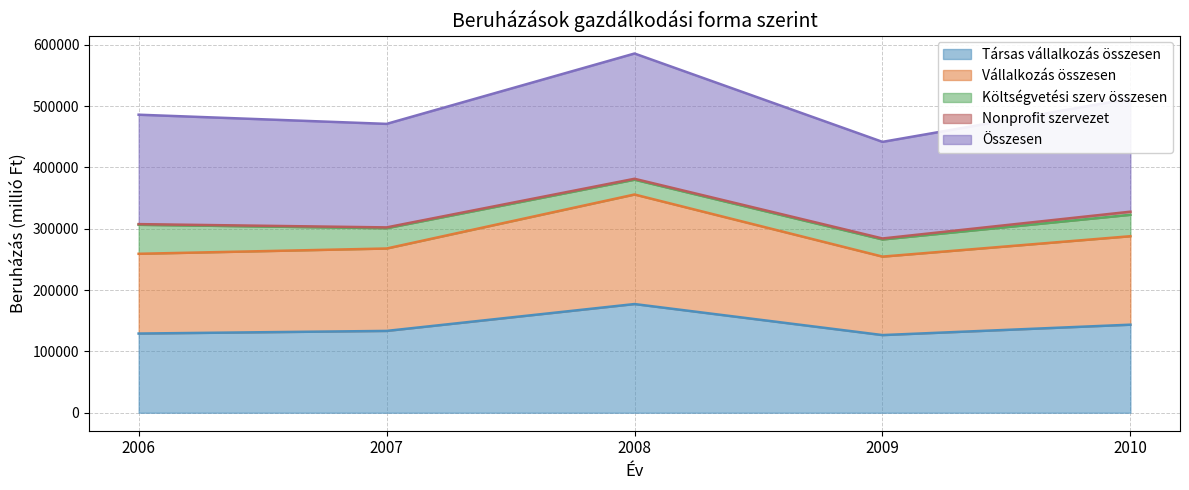

What is the sum of the Összesen values at 2009 and 2010?

953728